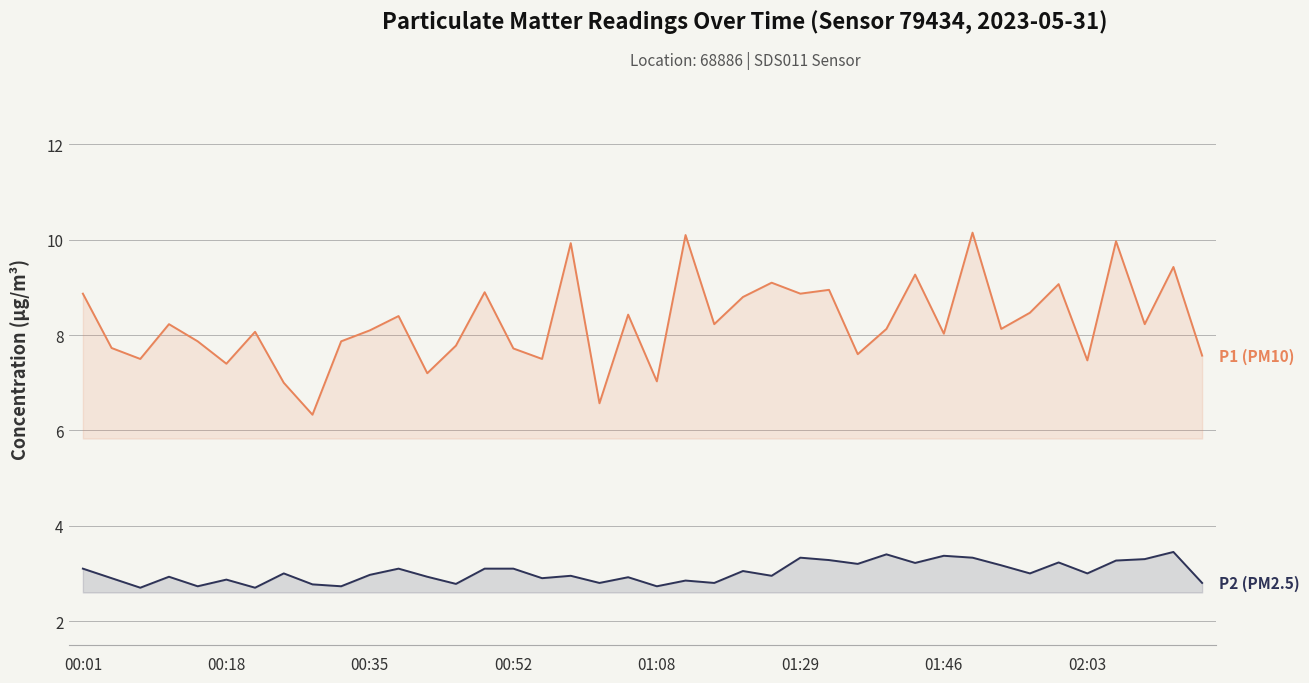

How many values in the P2 (PM2.5) series exceed 3?

17